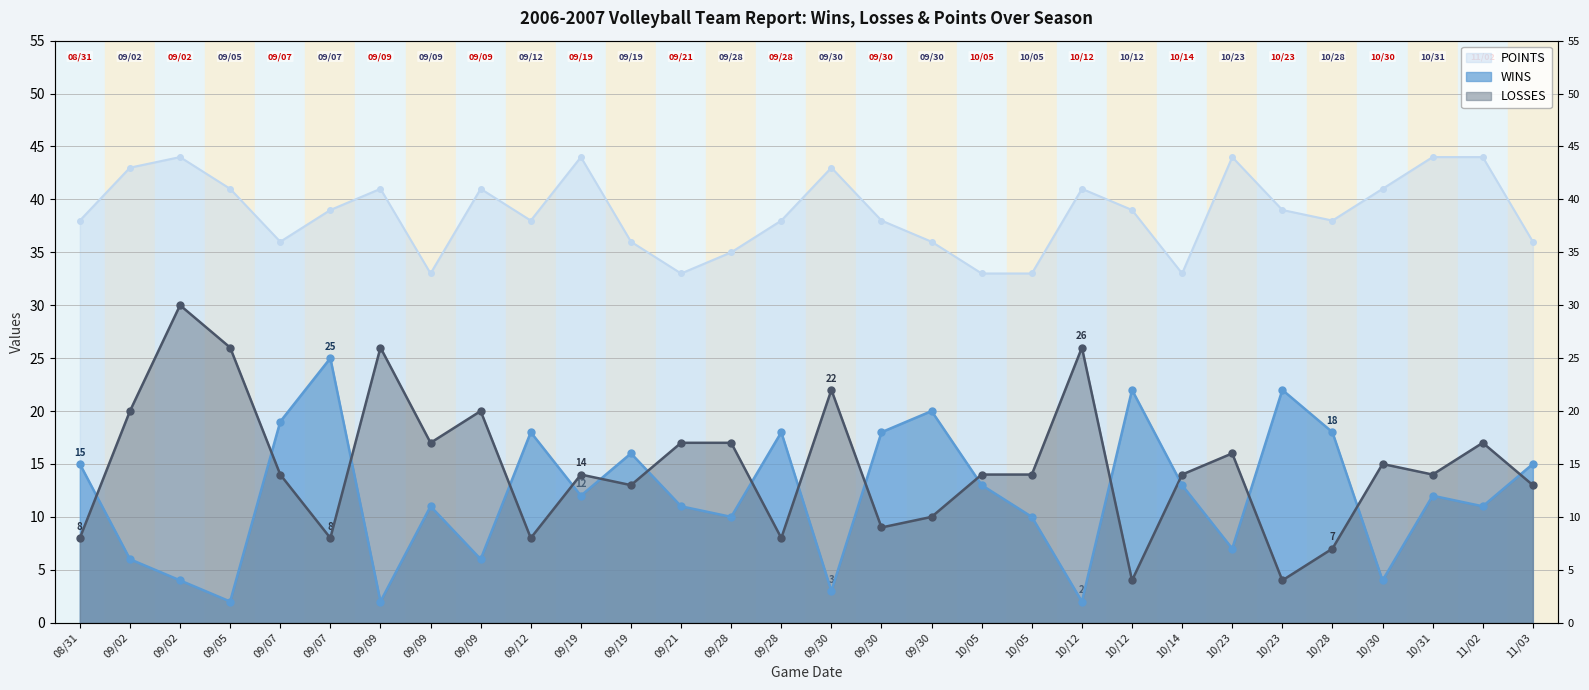

Which series has the largest total across all categories?

POINTS